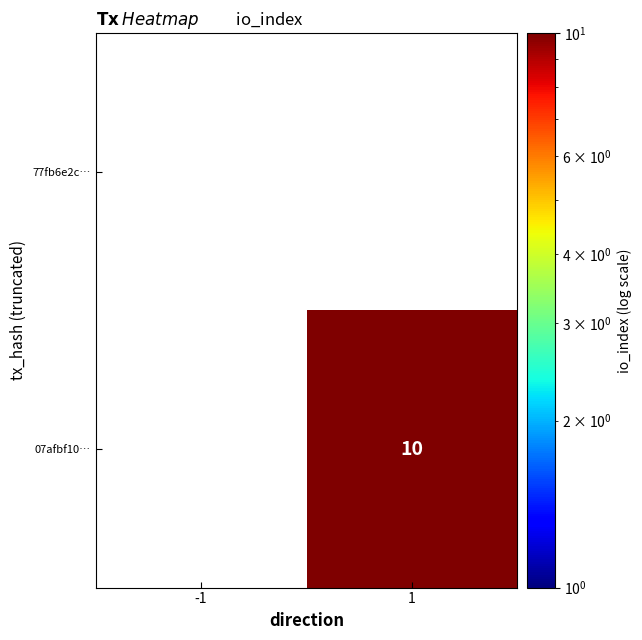

At how many categories does at least one series exceed 8?

1